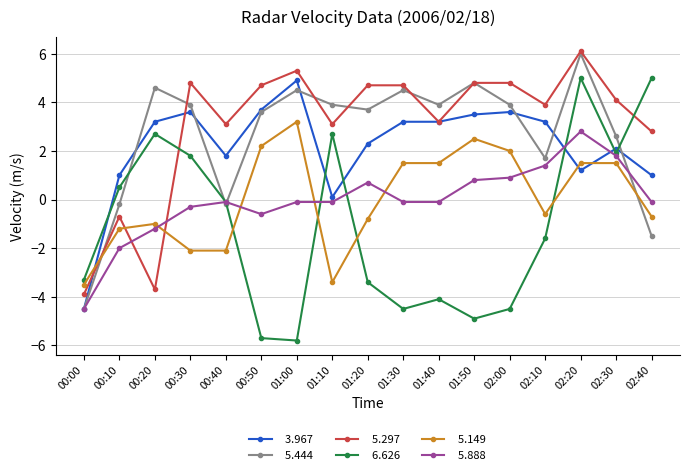

What is the label of the 6th point from the left?

00:50